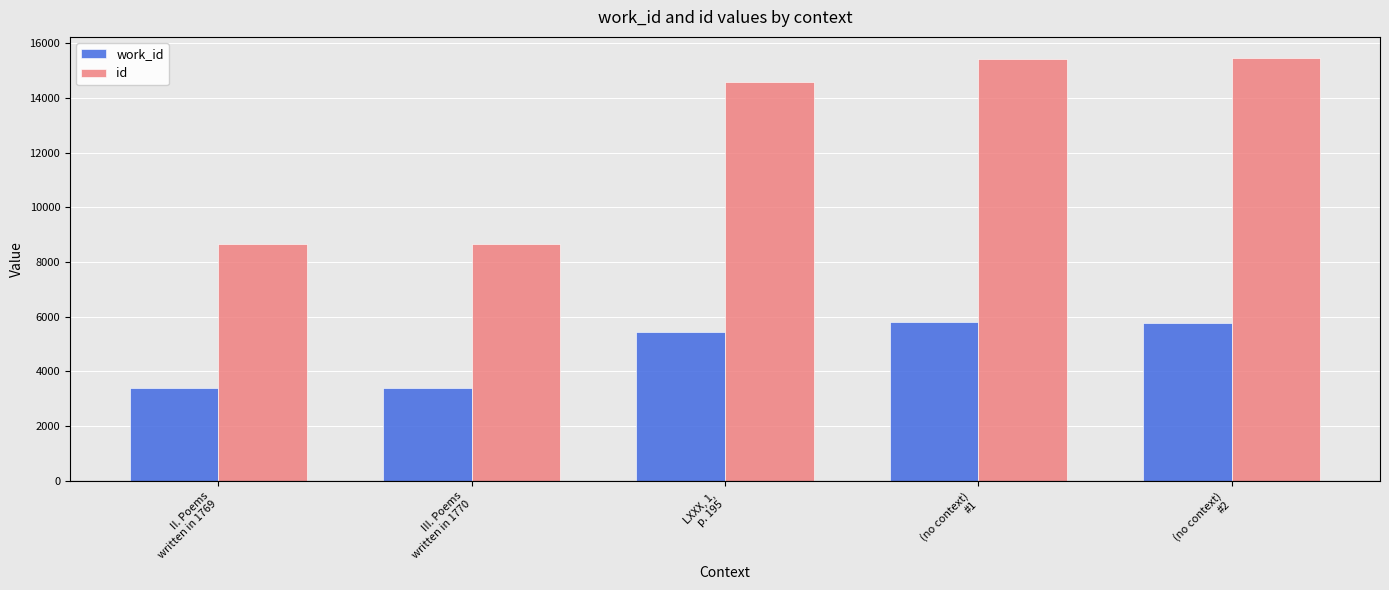

What is the smallest value displayed?

3373